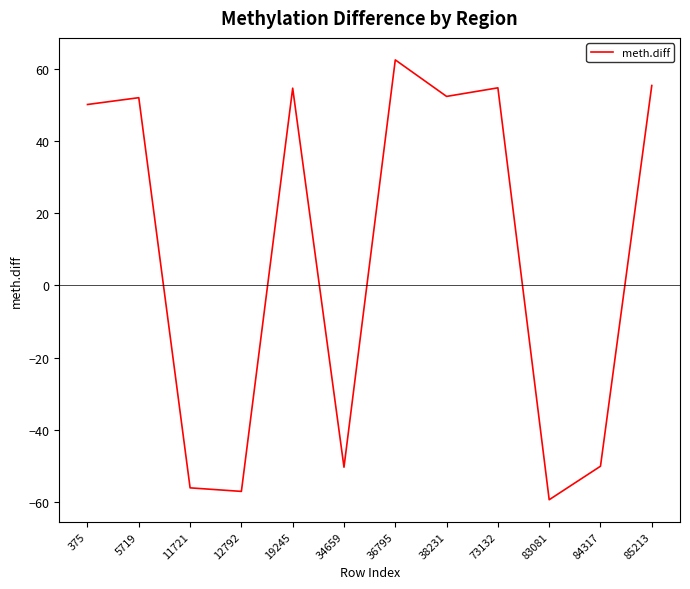

The value at 19245 is 21.2. True or false?

False